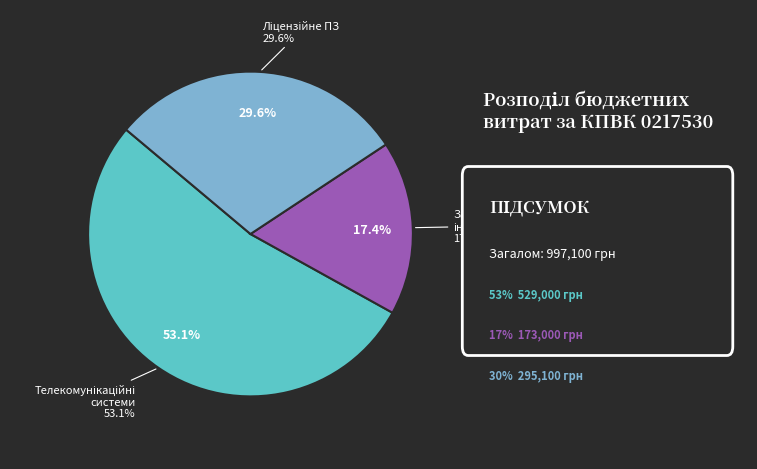

To the nearest percent, what is the combined percentage of Придбання засобів інформатизації and Створення телекомунікаційних систем?

70%